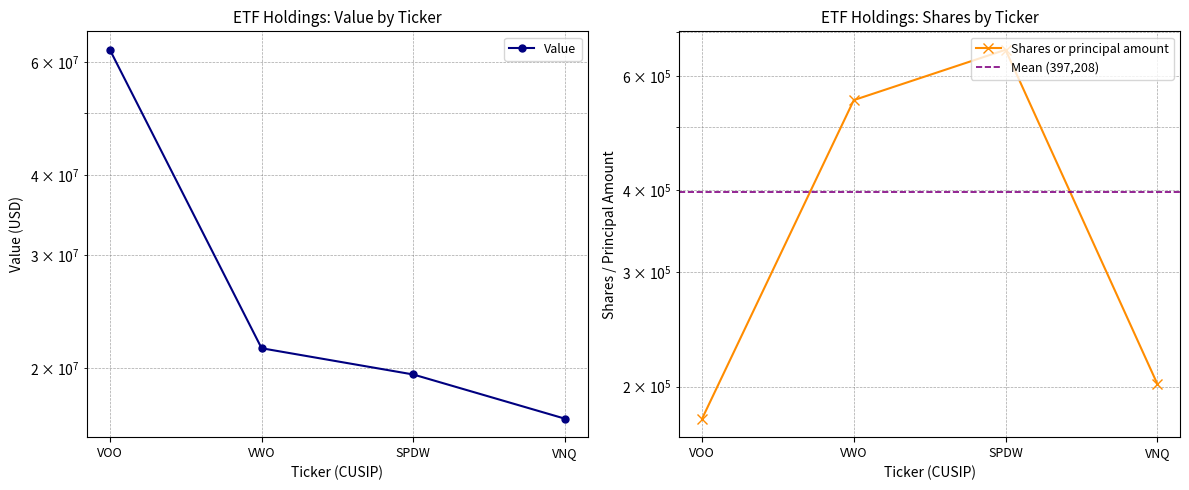

Reading right to left, list all the values displayed in this chart.

Value: 16660759	19529504	21460924	62711883
Shares or principal amount: 201998	657781	550562	178493